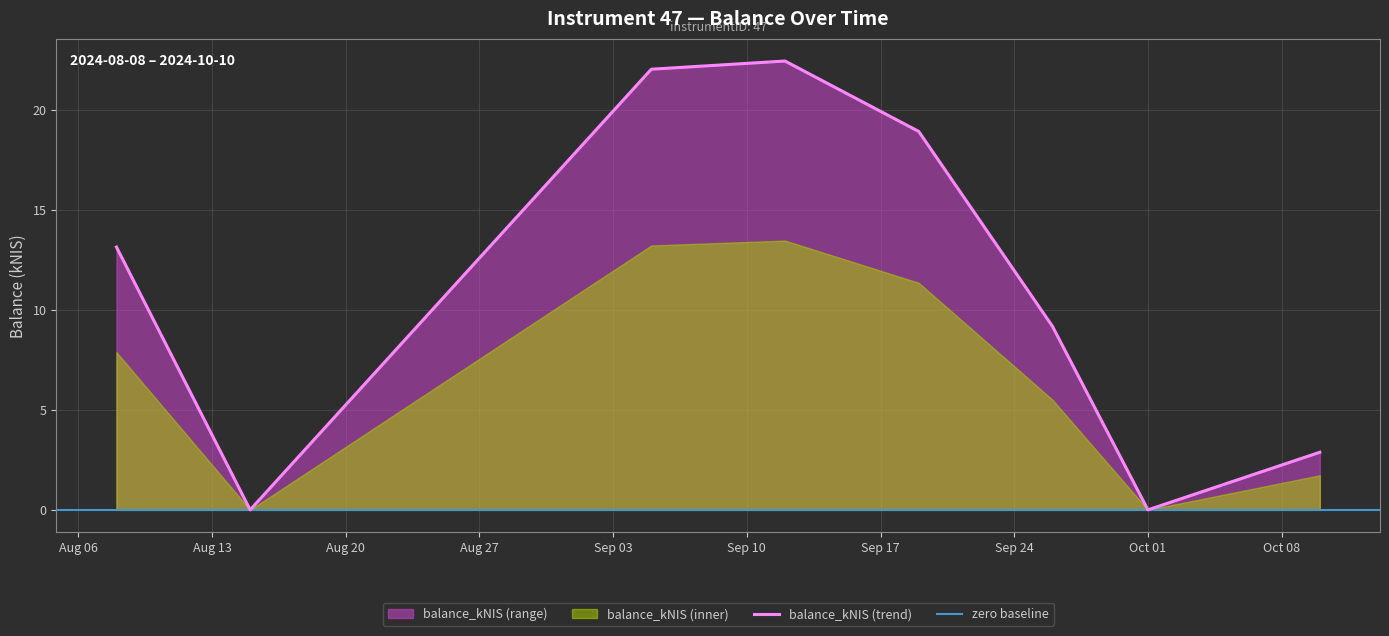

At which label does the data first exceed 13?

2024-08-08